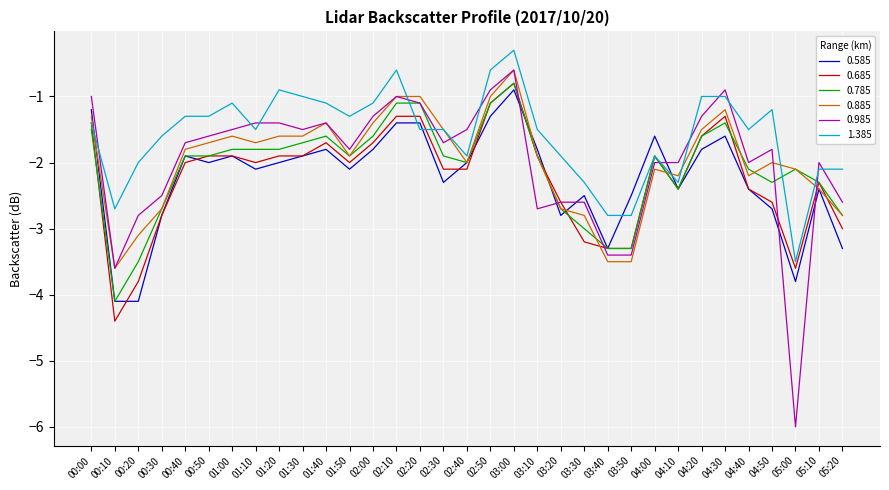

What is the difference between the highest and lowest values at 00:30?

1.2